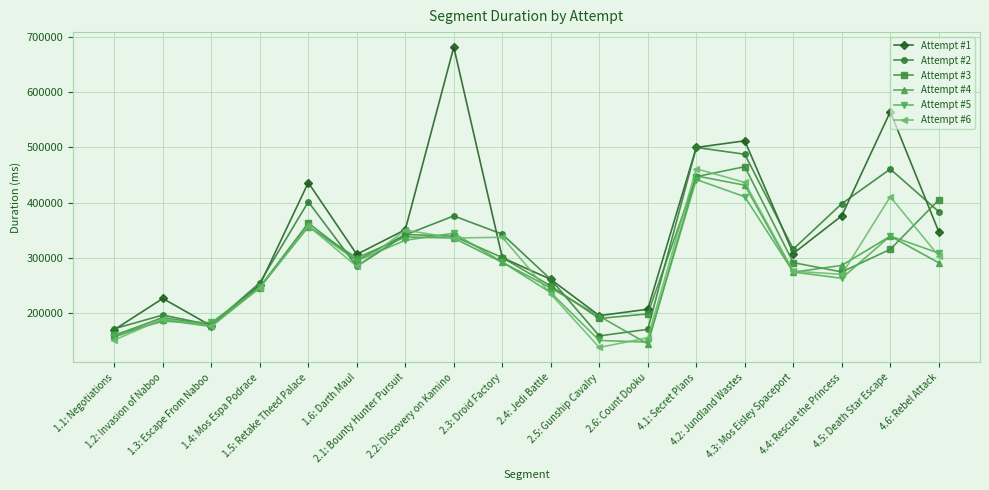

Which series has the largest total across all categories?

Attempt #1